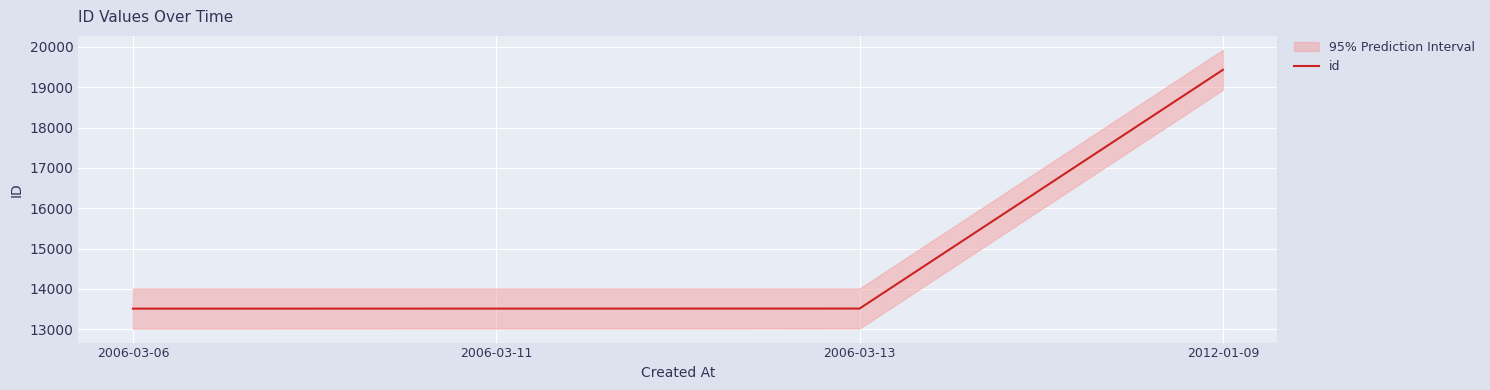

What is the label of the 3rd point from the left?

2006-03-13